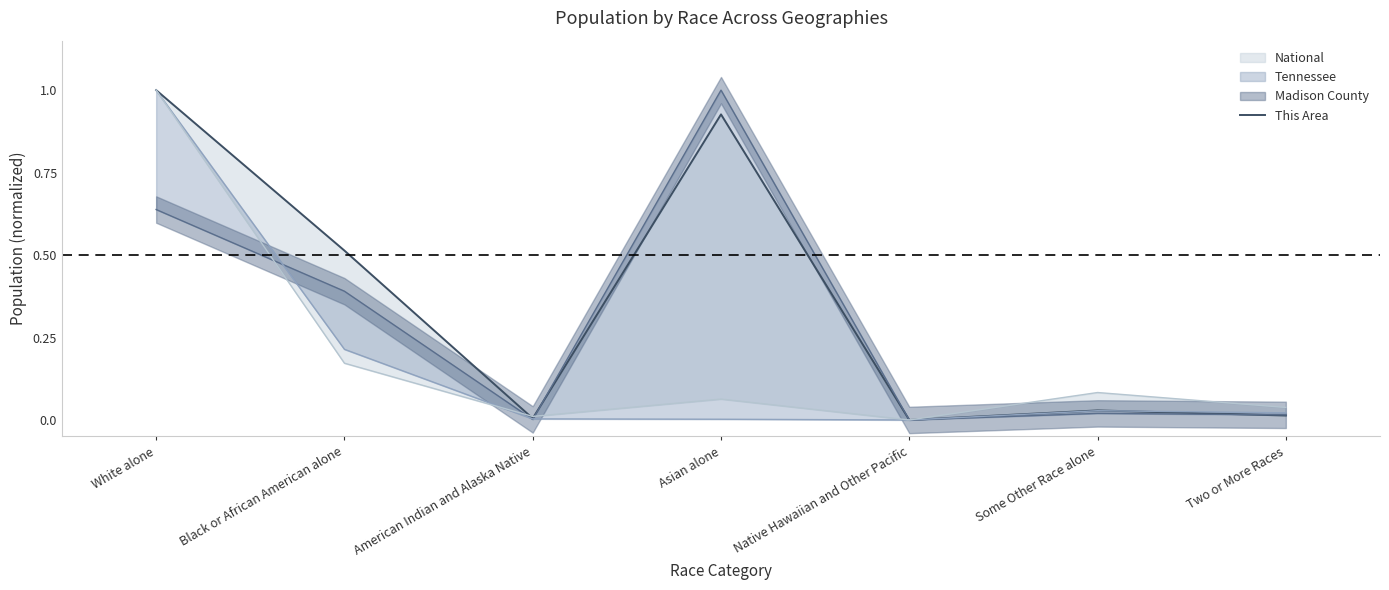

Which has a higher value, Two or More Races or Black or African American alone?

Black or African American alone